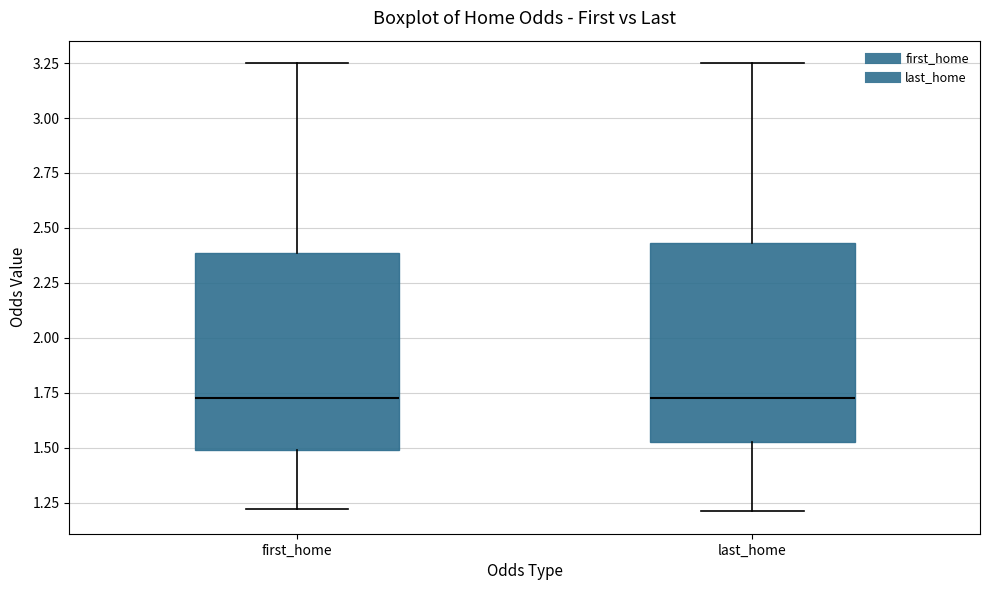

Reading left to right, transcribe this box plot: for each box, give where its median line is, the range the box spans, and where its two whiskers end, as read against the y-axis. The values are not printed on the chart, so give them approximately, as read against the axis.

first_home: median 1.75, box 1.50 to 2.40, whiskers 1.20 to 3.25
last_home: median 1.75, box 1.55 to 2.45, whiskers 1.20 to 3.25